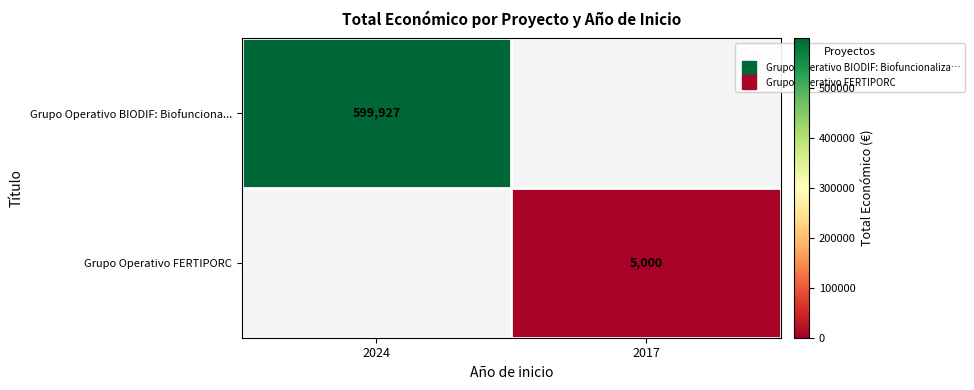

Rank the series by their maximum value, from highest to lowest.

Grupo Operativo BIODIF: Biofunciona..., Grupo Operativo FERTIPORC